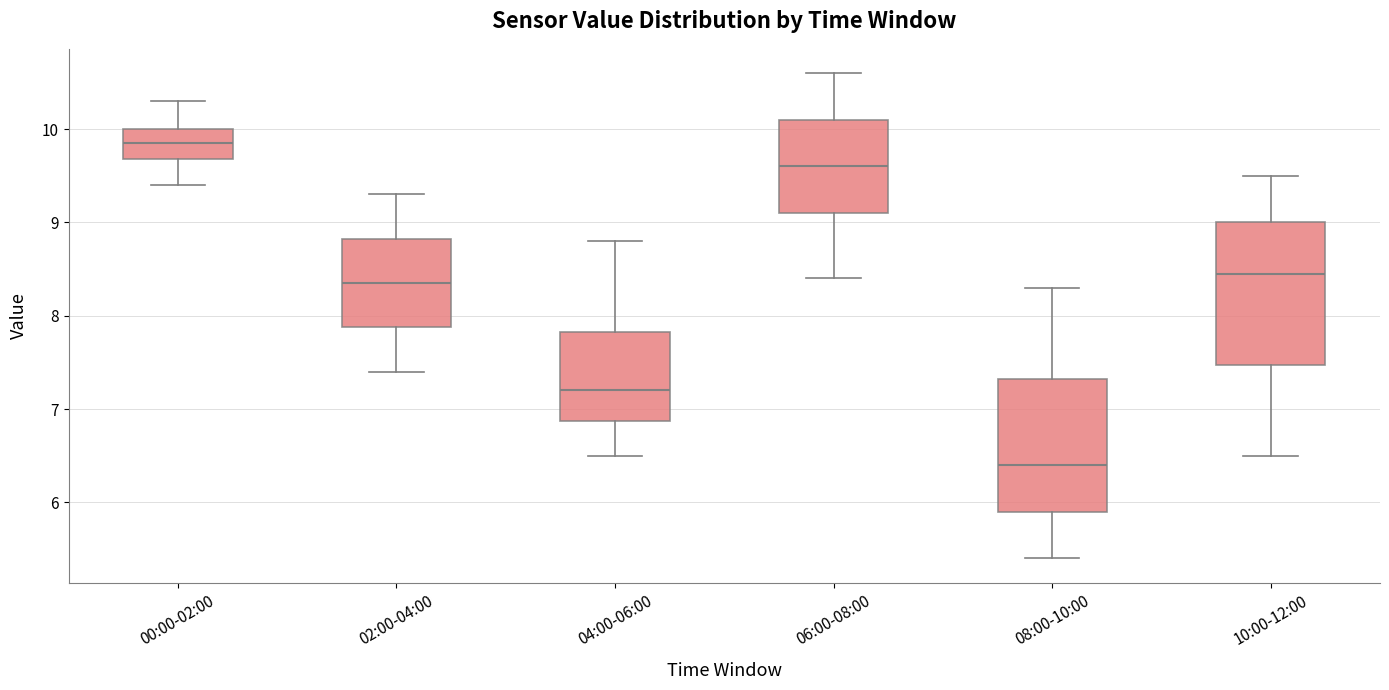

Reading left to right, transcribe this box plot: for each box, give where its median line is, the range the box spans, and where its two whiskers end, as read against the y-axis. The values are not printed on the chart, so give them approximately, as read against the axis.

00:00-02:00: median 9.9, box 9.7 to 10.0, whiskers 9.4 to 10.3
02:00-04:00: median 8.4, box 7.9 to 8.8, whiskers 7.4 to 9.3
04:00-06:00: median 7.2, box 6.9 to 7.8, whiskers 6.5 to 8.8
06:00-08:00: median 9.6, box 9.1 to 10.1, whiskers 8.4 to 10.6
08:00-10:00: median 6.4, box 5.9 to 7.3, whiskers 5.4 to 8.3
10:00-12:00: median 8.5, box 7.5 to 9.0, whiskers 6.5 to 9.5